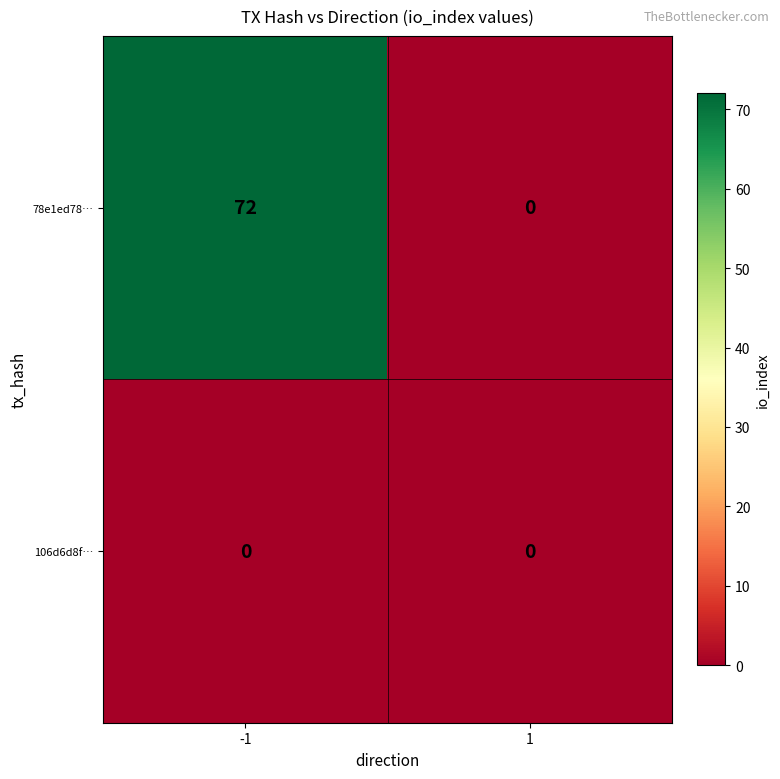

Which series changed the most between -1 and 1?

78e1ed78…